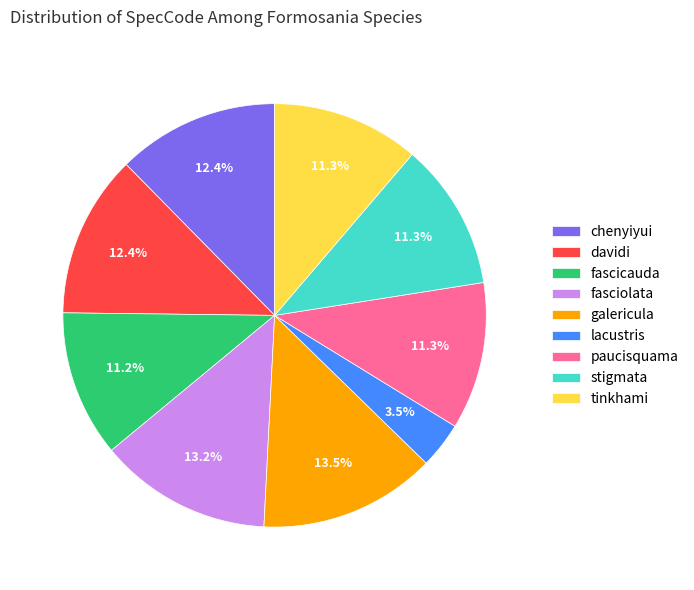

To the nearest percent, what is the difference between the tinkhami and chenyiyui slice percentages?

1%